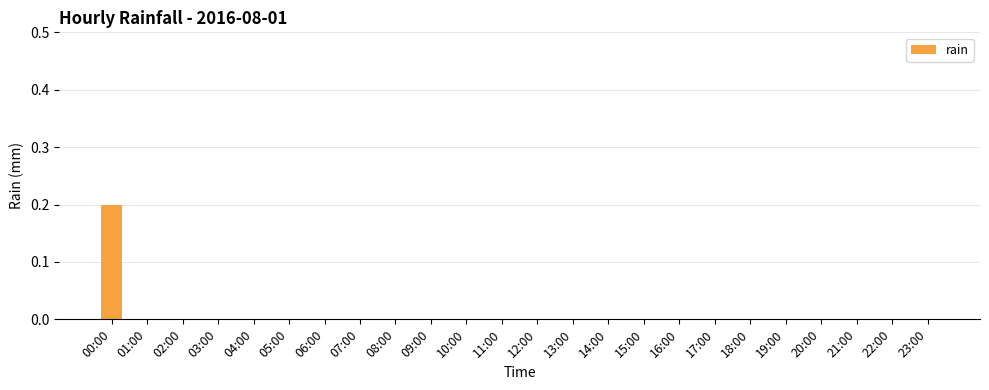

Is it true that the value at 07:00 is -0.1?

False